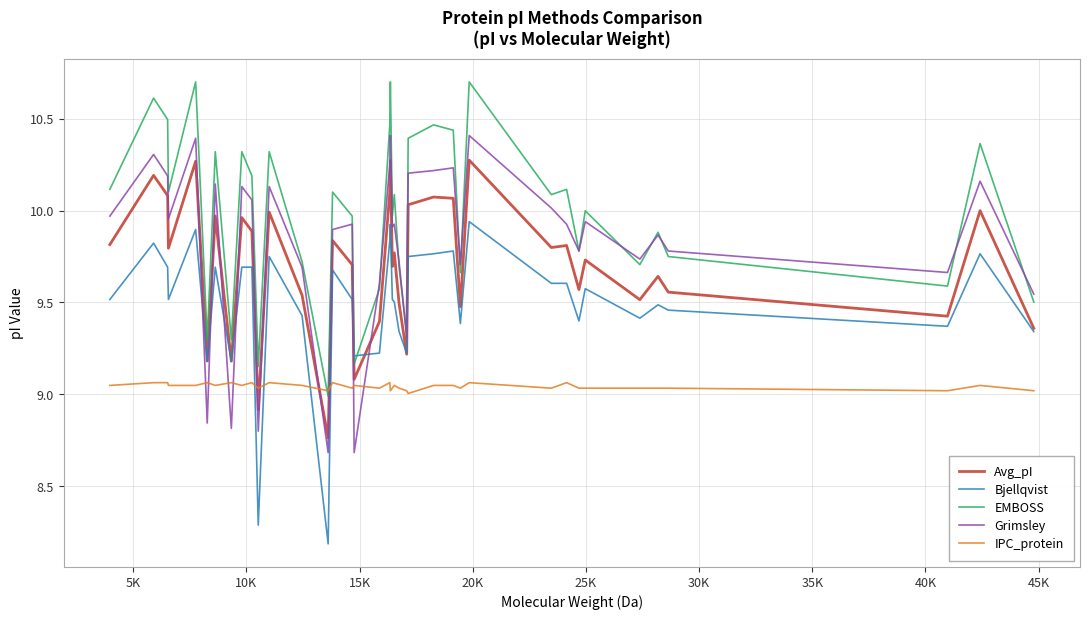

What is the smallest value displayed?

8.2